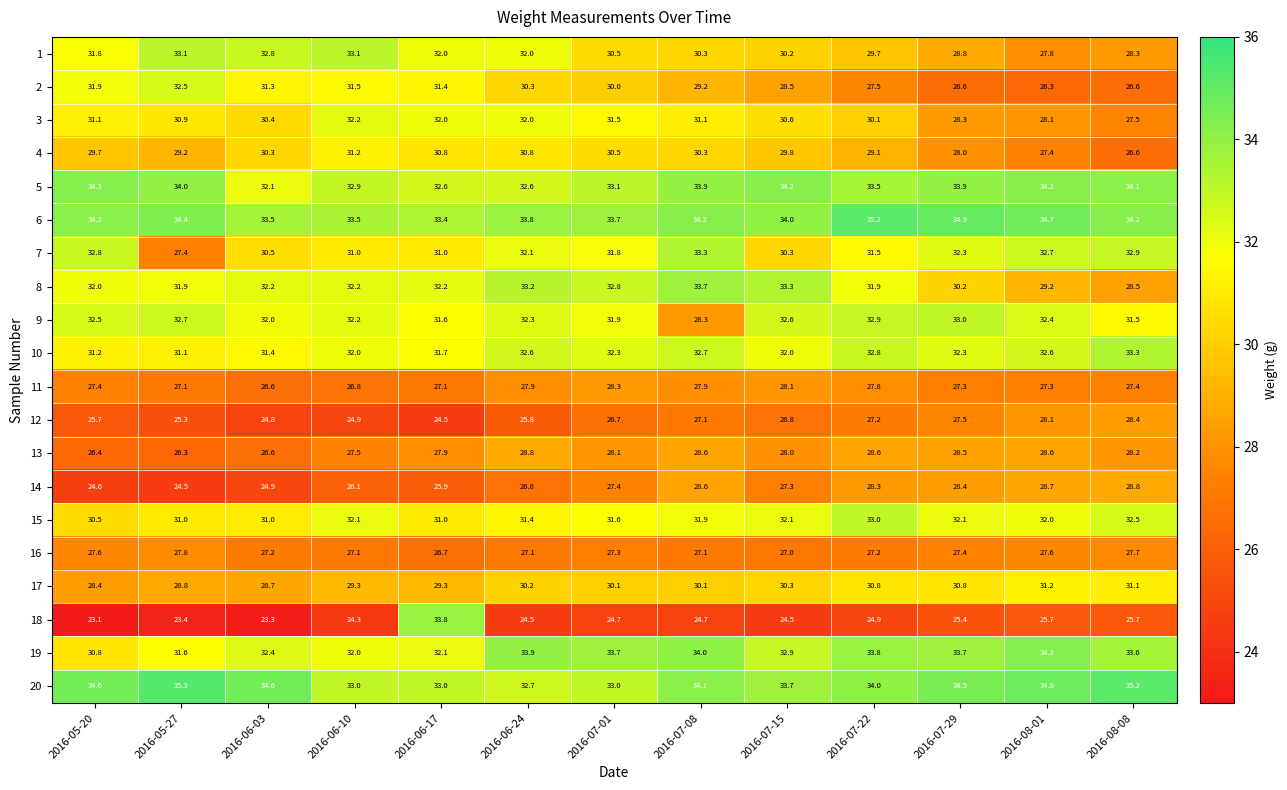

At how many categories does at least one series exceed 34?

9